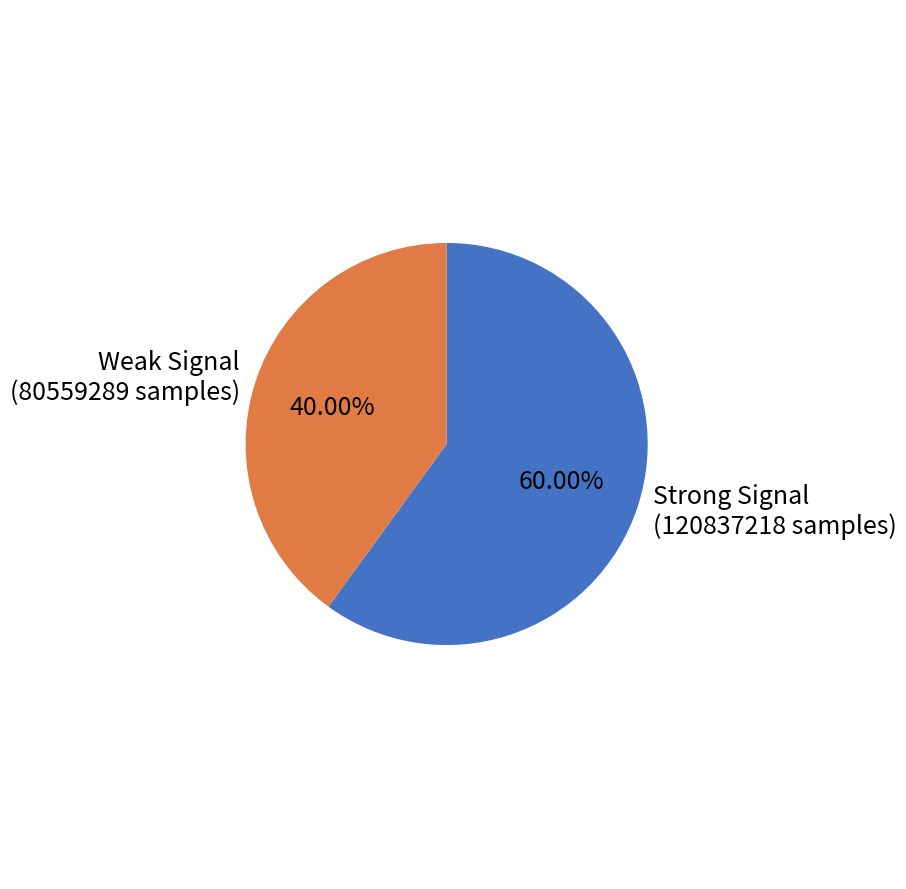

Combined, do Weak Signal (80559289 samples) and Strong Signal (120837218 samples) account for over 50%?

Yes